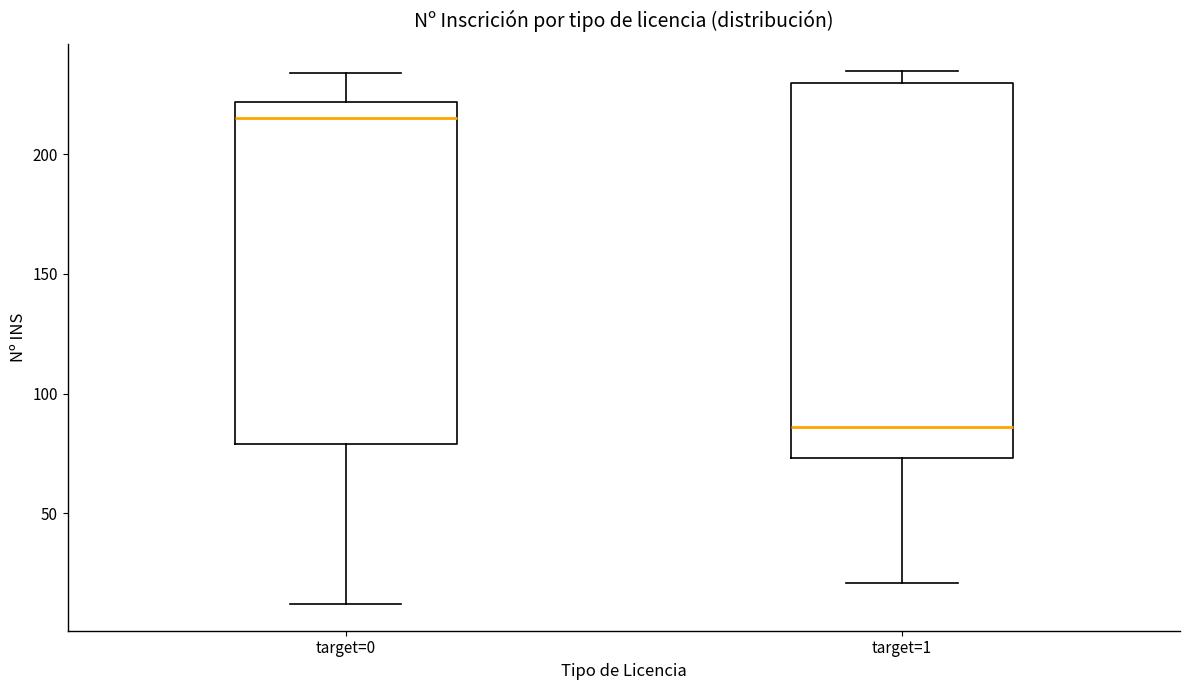

Which box is the tallest, from its lower edge to its upper edge?

target=1